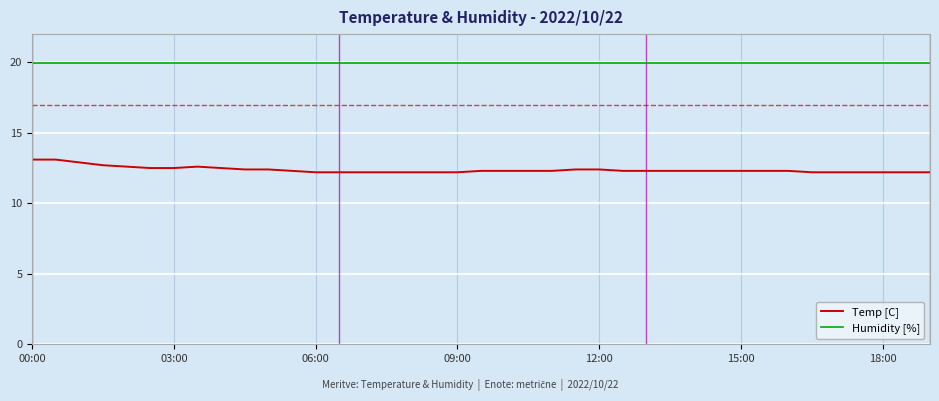

Rank the series by their maximum value, from lowest to highest.

Temp [C], Humidity [%]